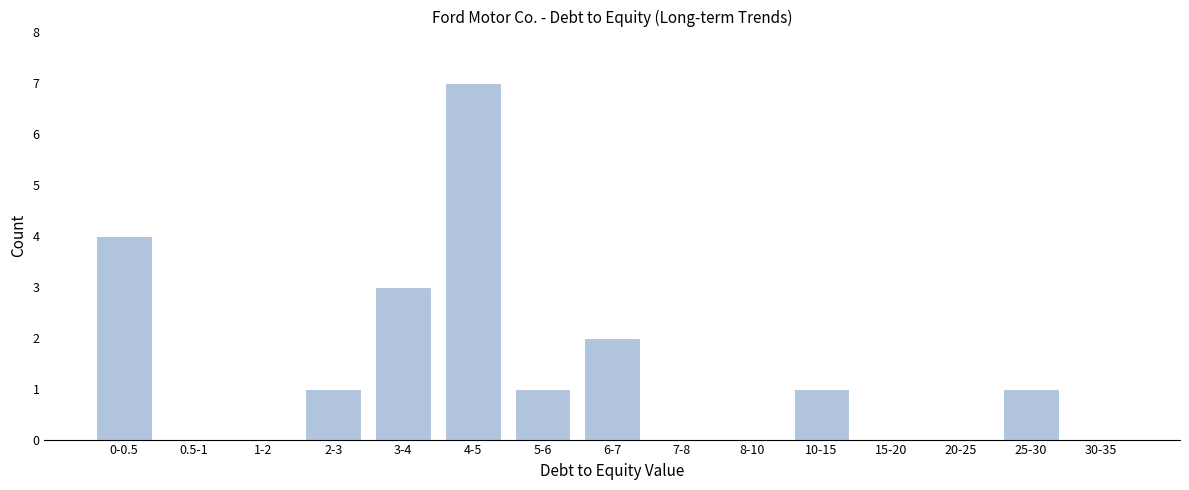

Reading right to left, extract all data points from this chart.

30-35=0	25-30=1	20-25=0	15-20=0	10-15=1	8-10=0	7-8=0	6-7=2	5-6=1	4-5=7	3-4=3	2-3=1	1-2=0	0.5-1=0	0-0.5=4